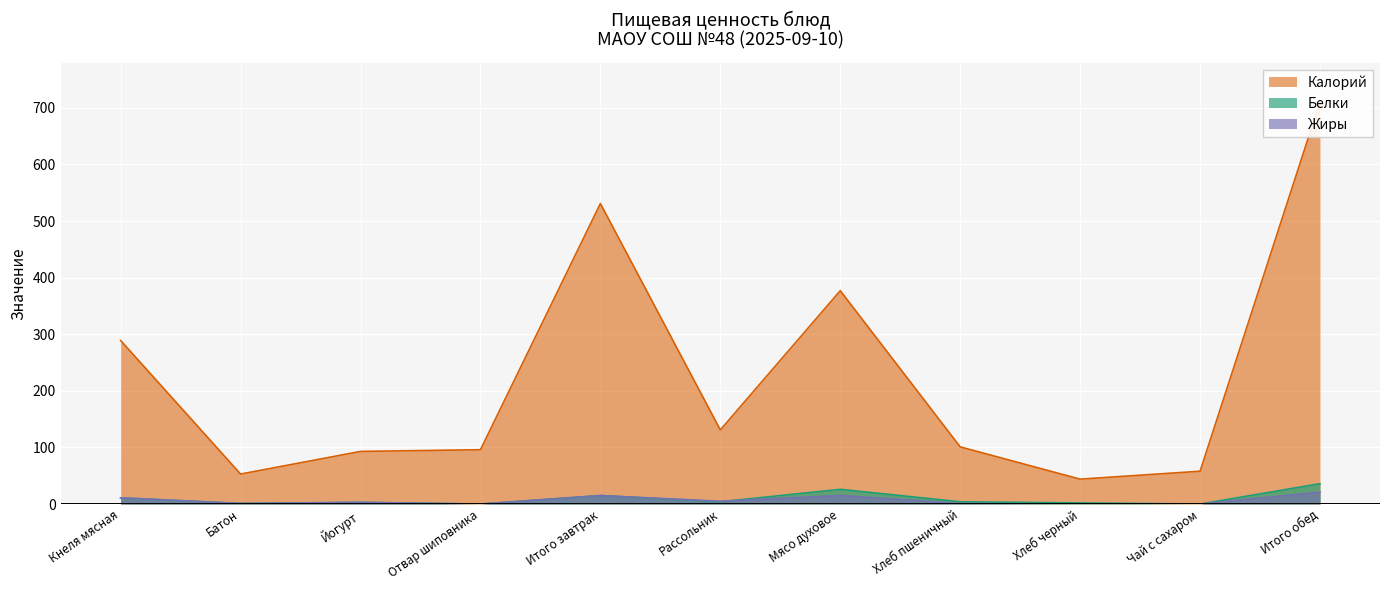

Which category has the lowest value in the Жиры series?

Отвар шиповника